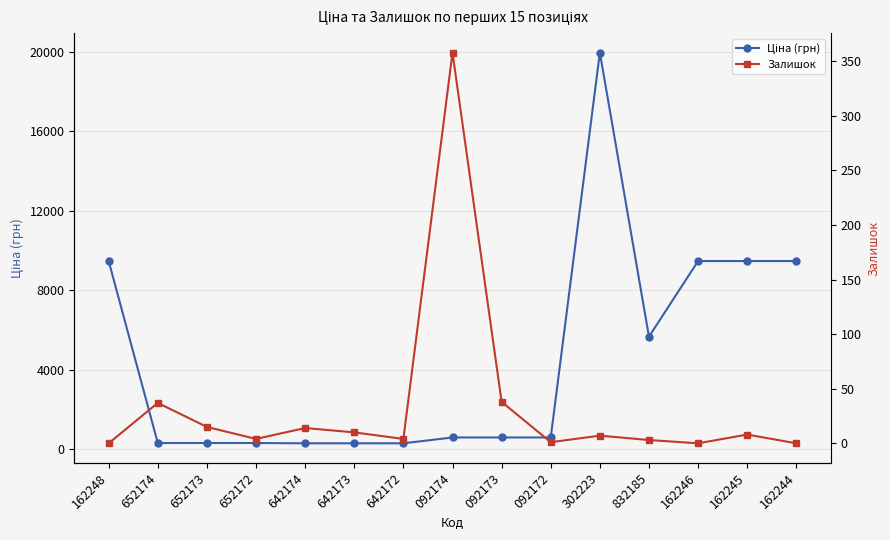

How many data points does each series have?

15